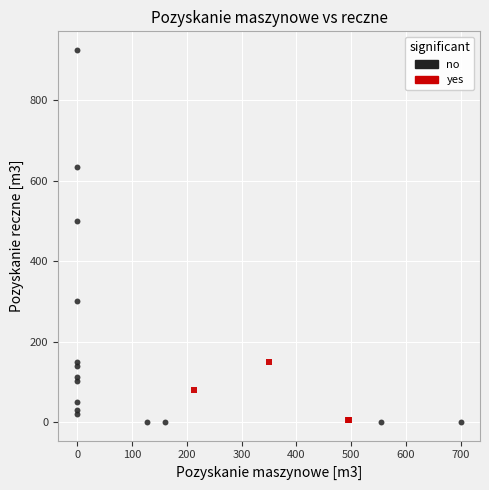

Which series has the largest Y range (max minus min)?

no